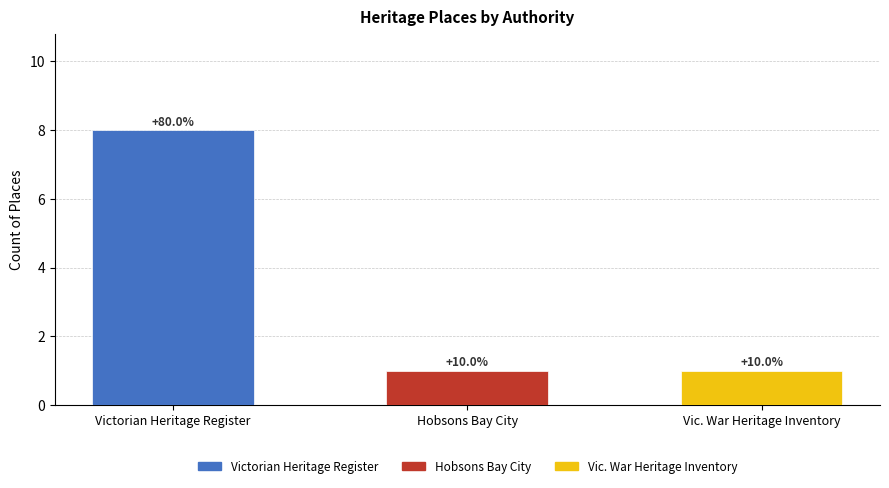

How many bars are there in total?

3